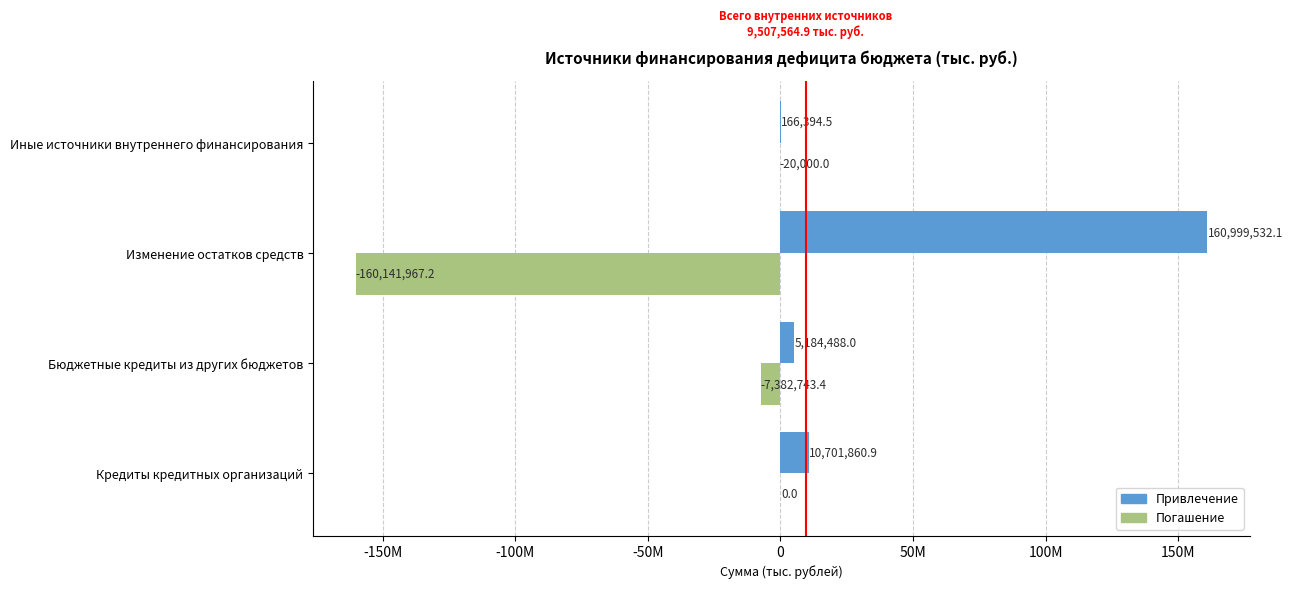

Are the bars grouped side by side (vs. stacked)?

Yes